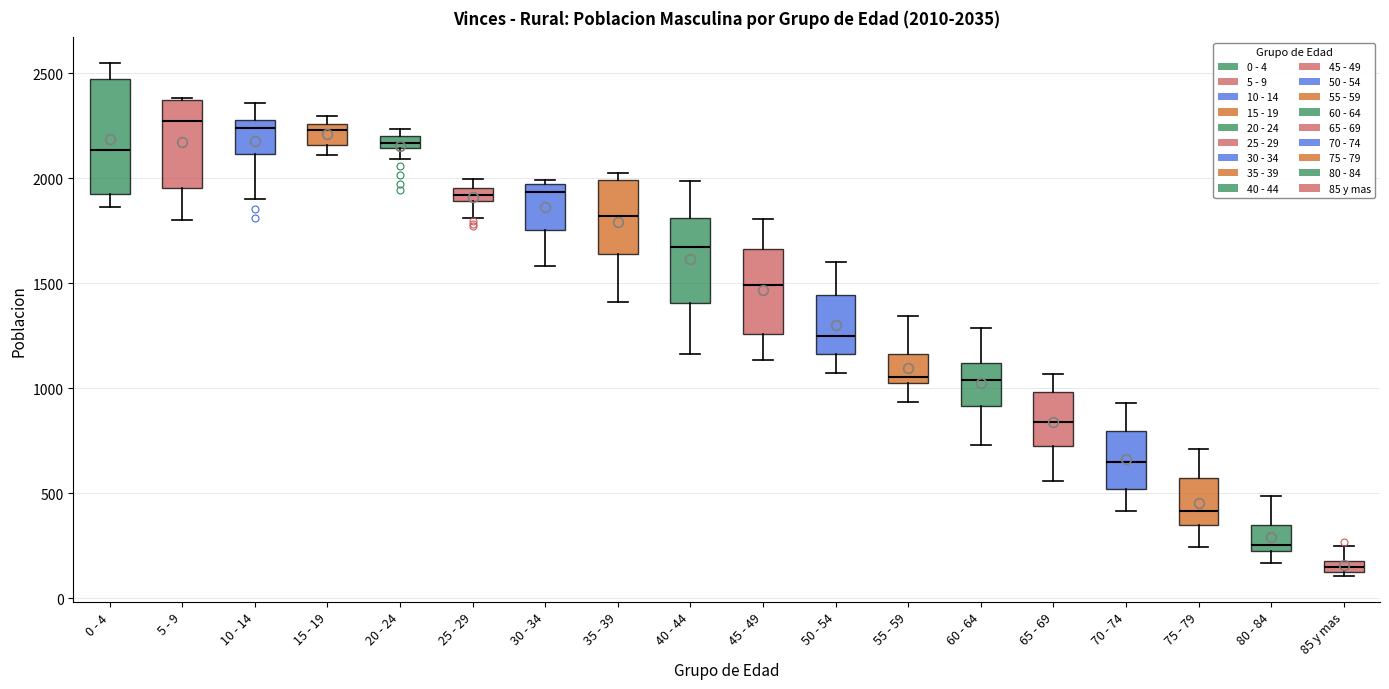

Comparing the boxes themselves (not the whiskers), which one is the tallest?

0 - 4